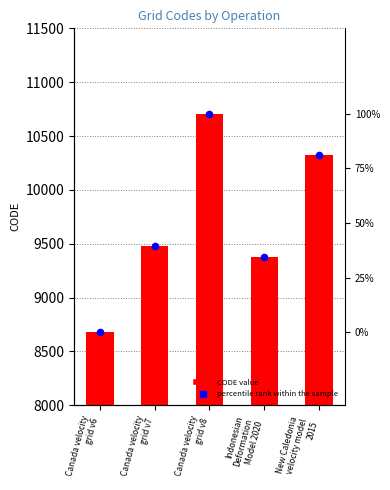

Which series has the widest spread of Y values?

CODE